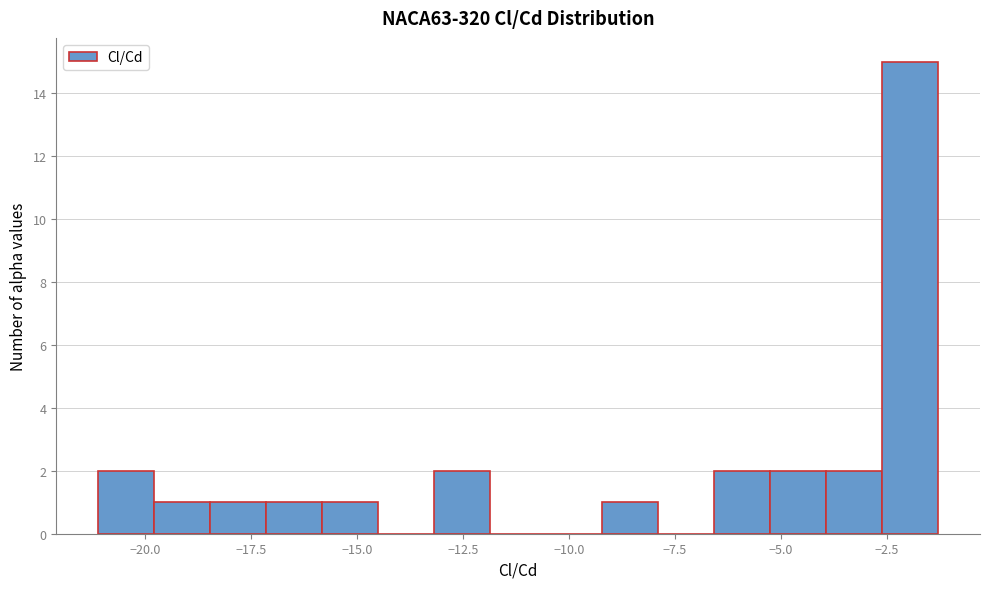

Read against the x-axis, roughly where is the centre of the tallest bar?

-2.0